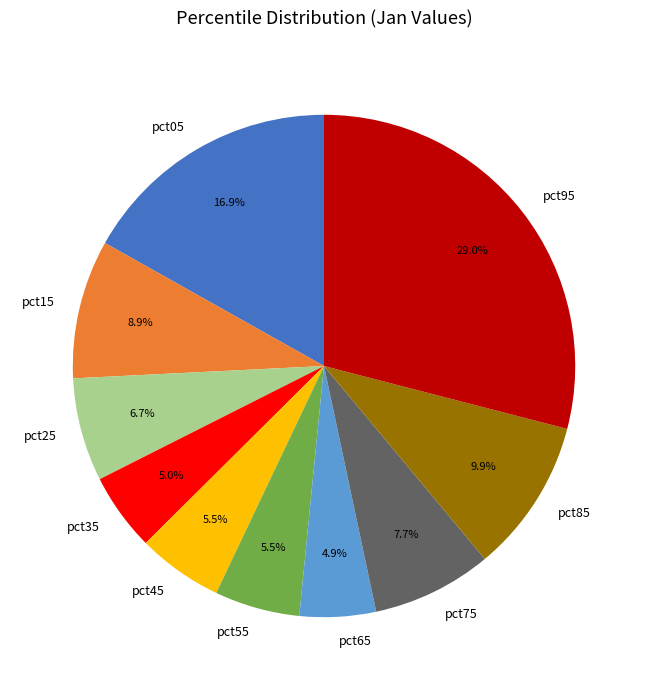

Is pct25 the majority of the pie?

No